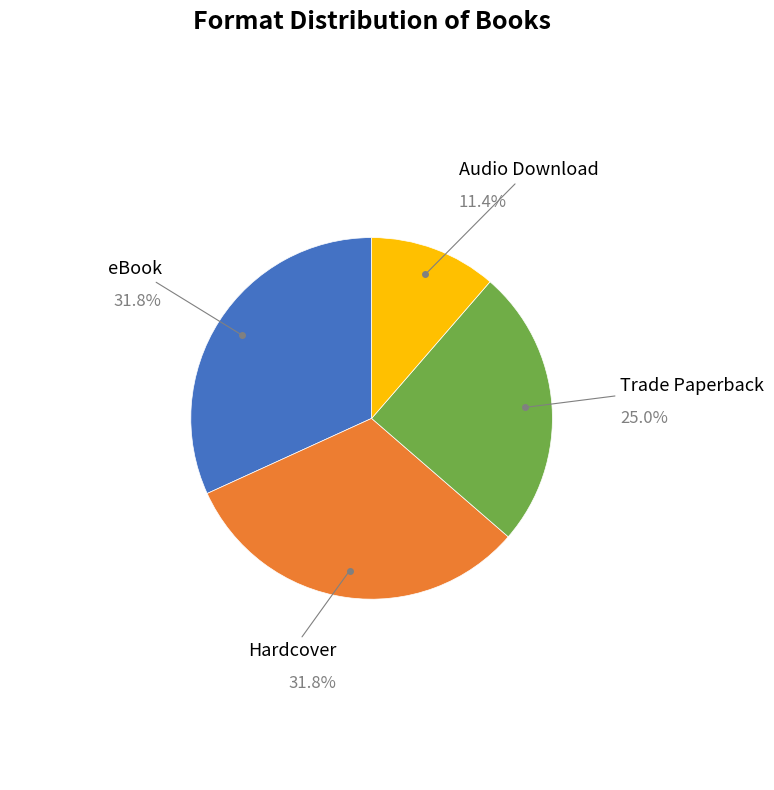

Is there any slice that represents more than half of the pie?

No